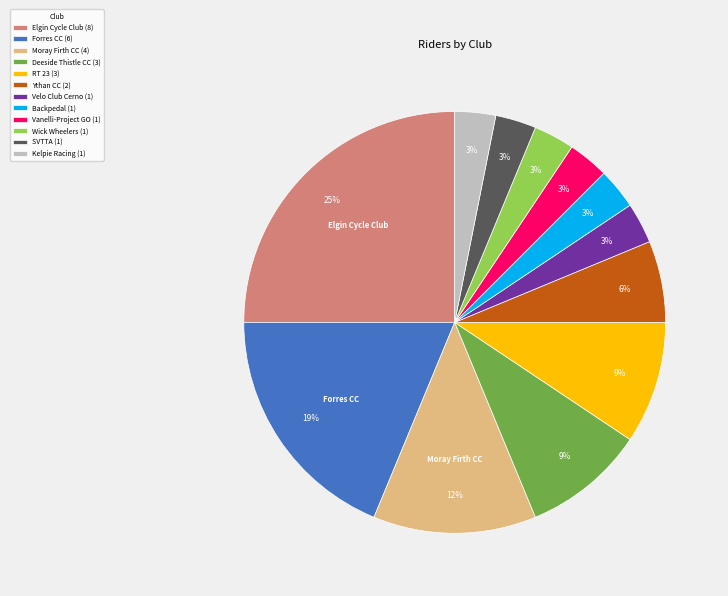

To the nearest percent, what is the average slice percentage?

8%